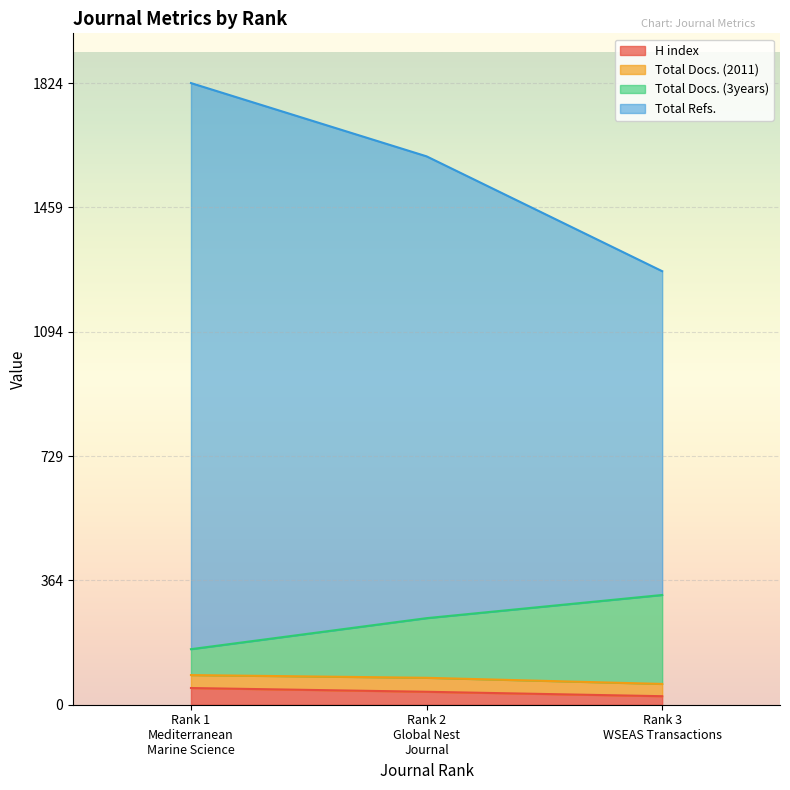

What is the difference between the maximum and minimum values in the Total Docs. (3years) series?

159